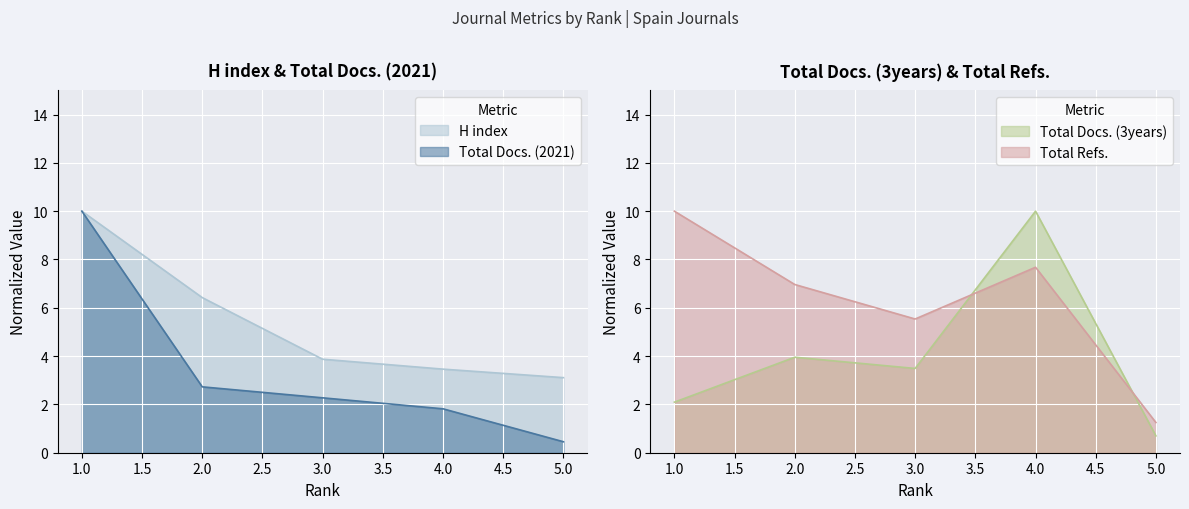

What is the sum of the Total Refs. values at 3.0 and 5.0?

6.8